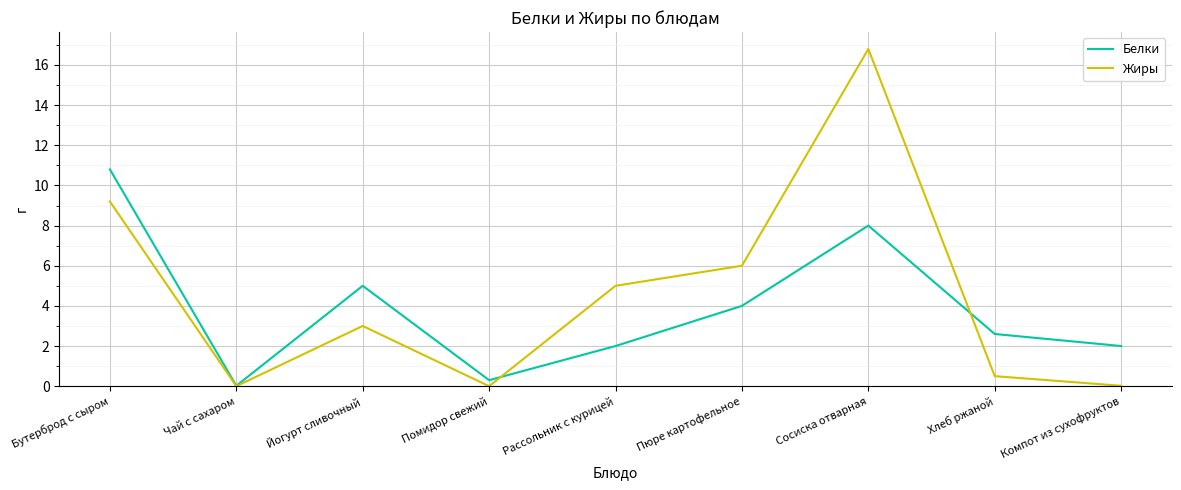

How many categories are shown in the chart?

9